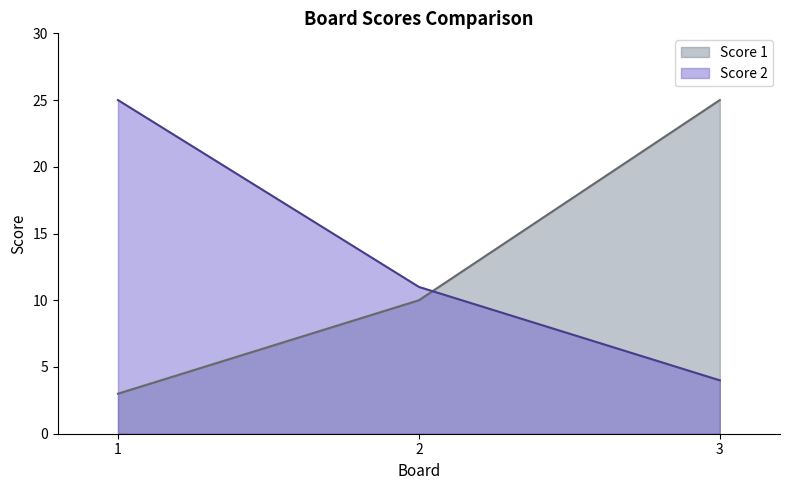

Rank the series at 3 from lowest to highest value.

Score 2, Score 1